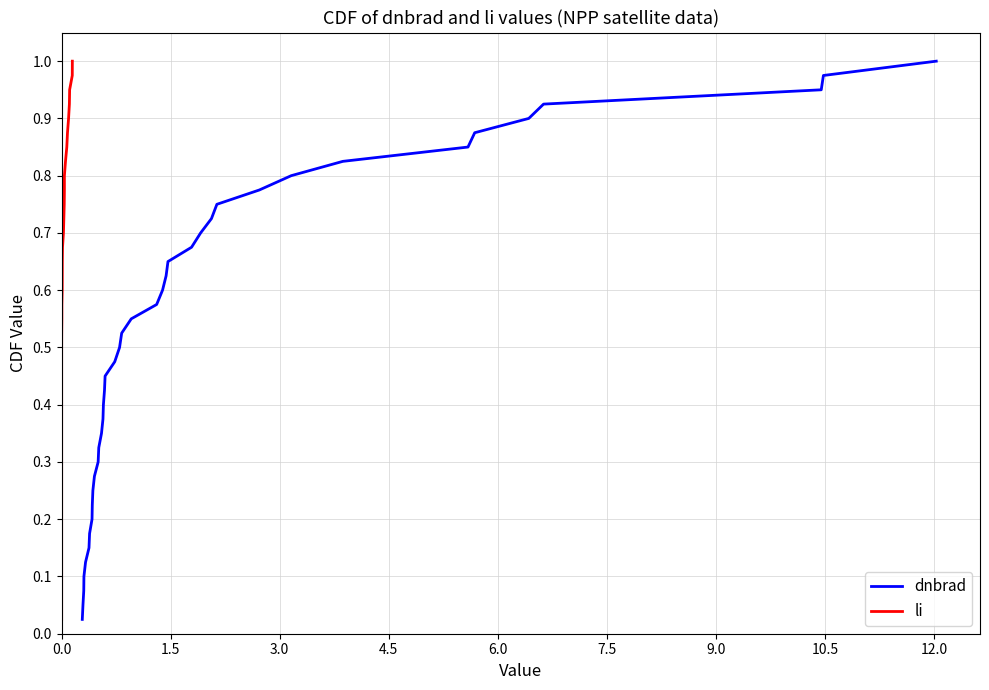

True or false: li and dnbrad cross at least once.

False